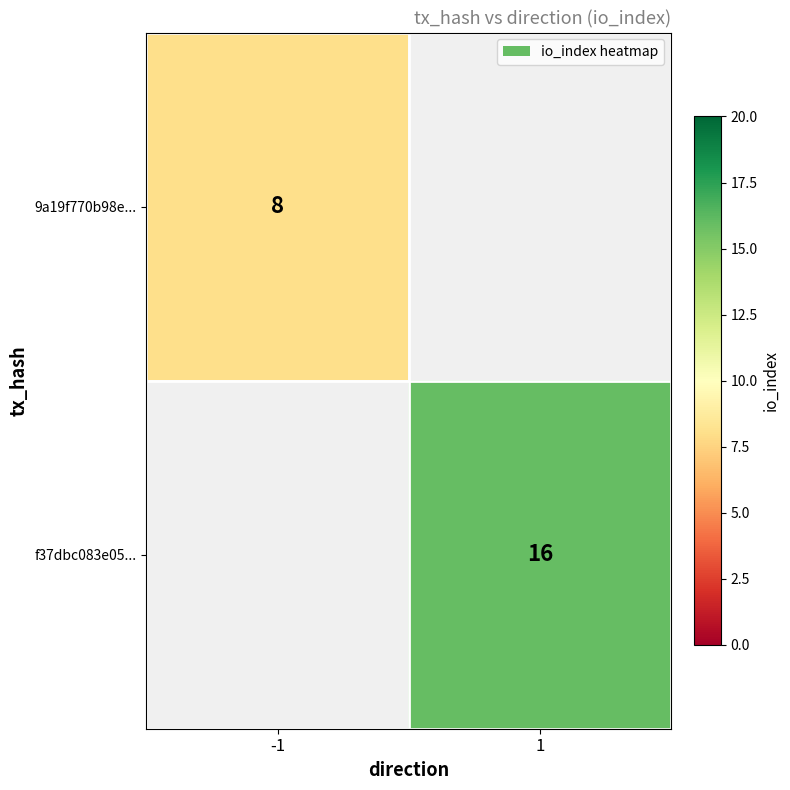

The value of f37dbc083e05... at 1 is 16. True or false?

True